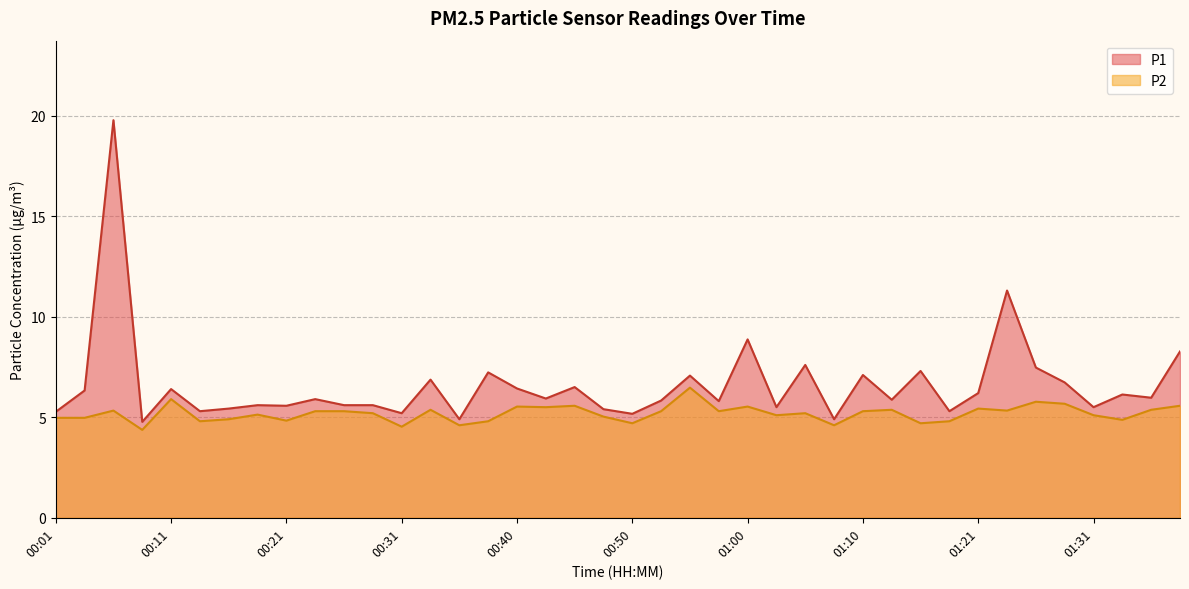

The P2 series shows 9.6 at 00:55. True or false?

False